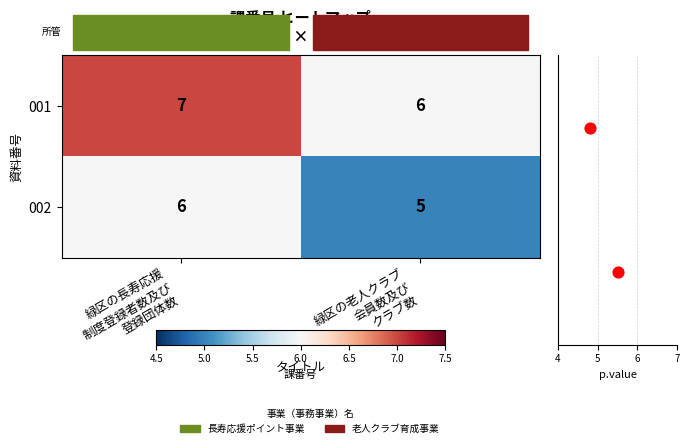

What is the minimum value for 001?

6